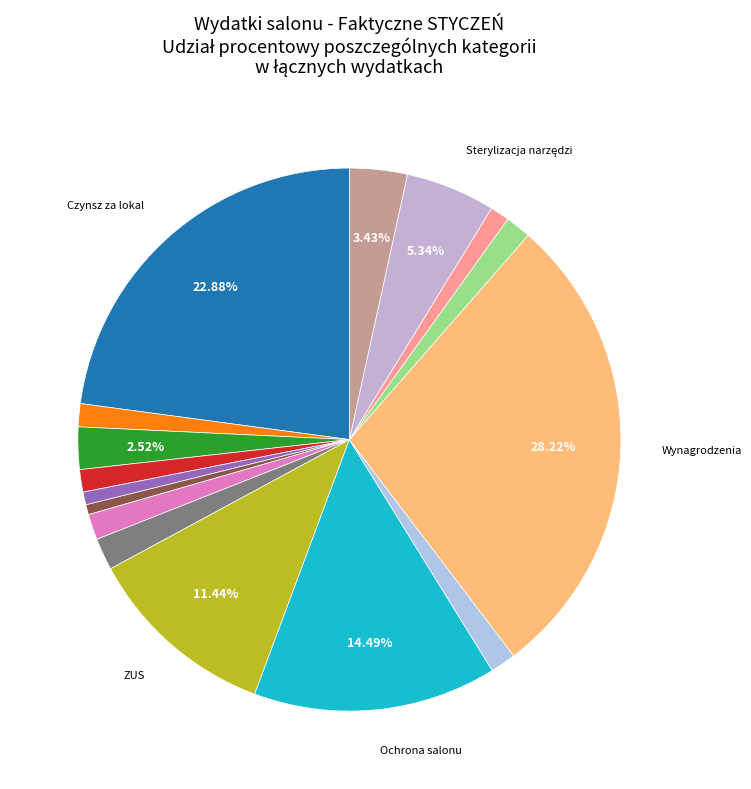

Count the number of slices in the pie.

16